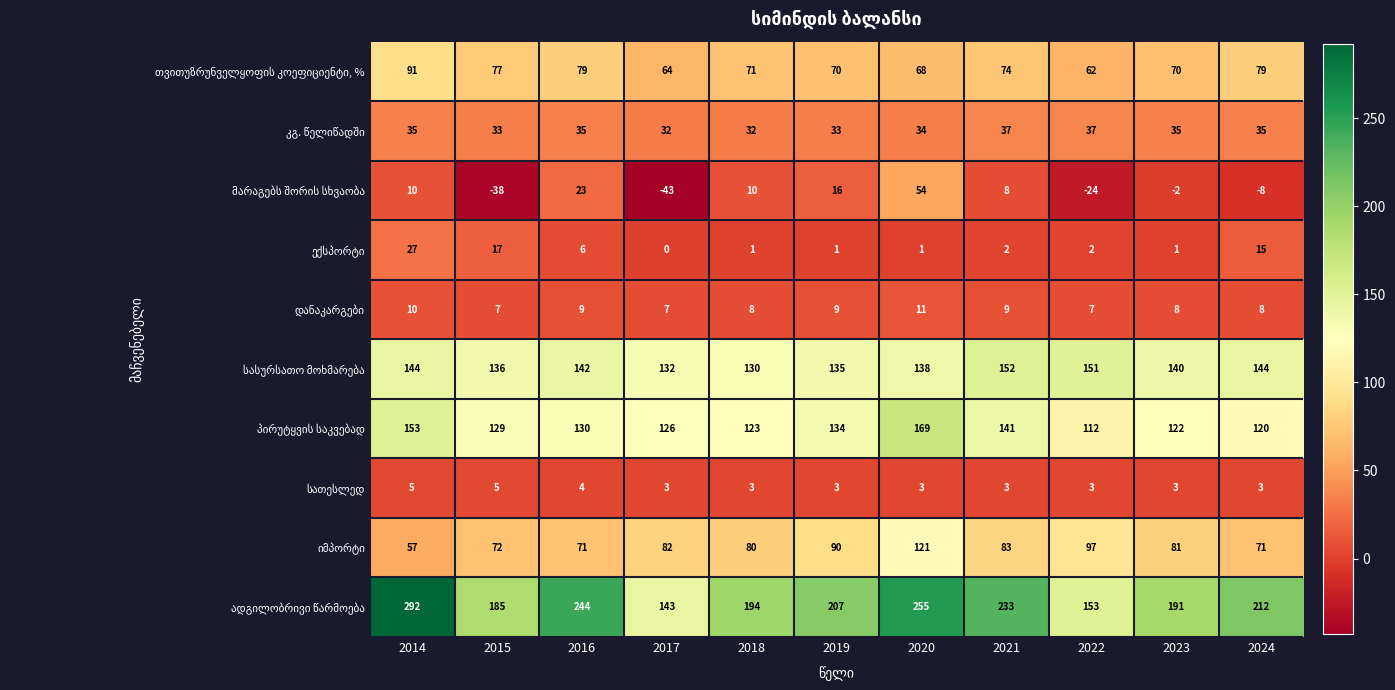

At which category is the sum across all series the highest?

2020